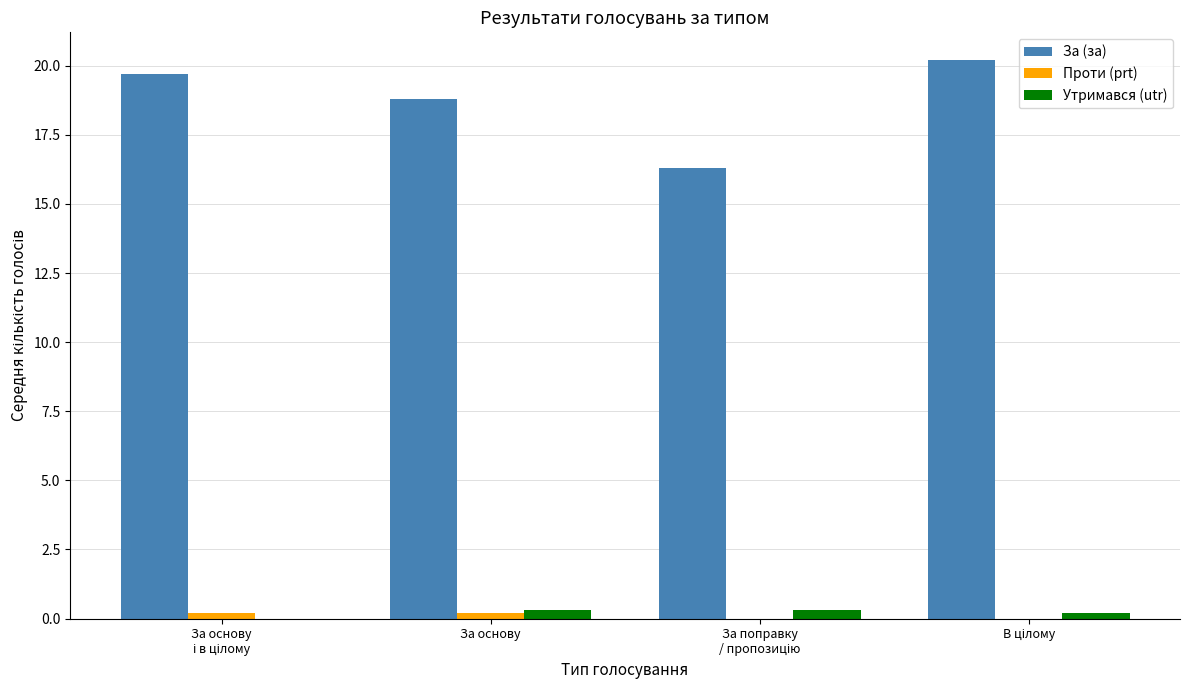

Which series has the largest total across all categories?

За (за)